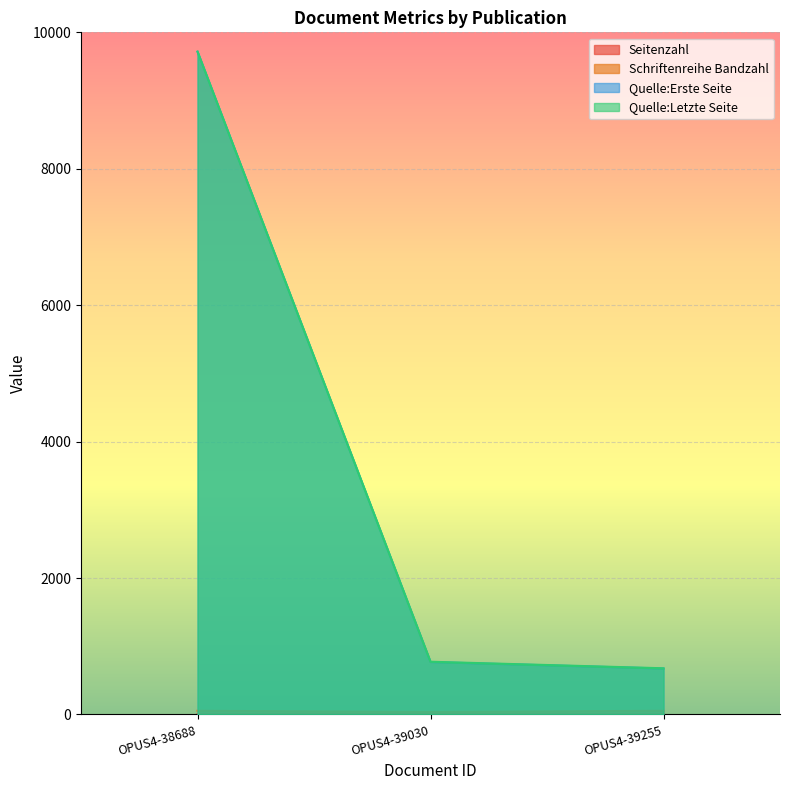

Reading left to right, list all the values displayed in this chart.

Seitenzahl: OPUS4-38688=4	OPUS4-39030=6	OPUS4-39255=5
Schriftenreihe Bandzahl: OPUS4-38688=54	OPUS4-39030=36	OPUS4-39255=54
Quelle:Erste Seite: OPUS4-38688=9715	OPUS4-39030=768	OPUS4-39255=673
Quelle:Letzte Seite: OPUS4-38688=9718	OPUS4-39030=773	OPUS4-39255=677